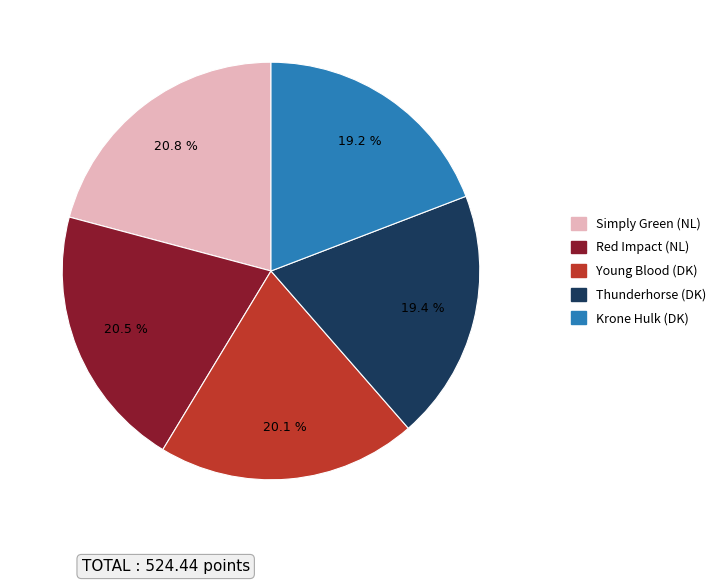

True or false: Krone Hulk (DK) accounts for 19% of the total.

True